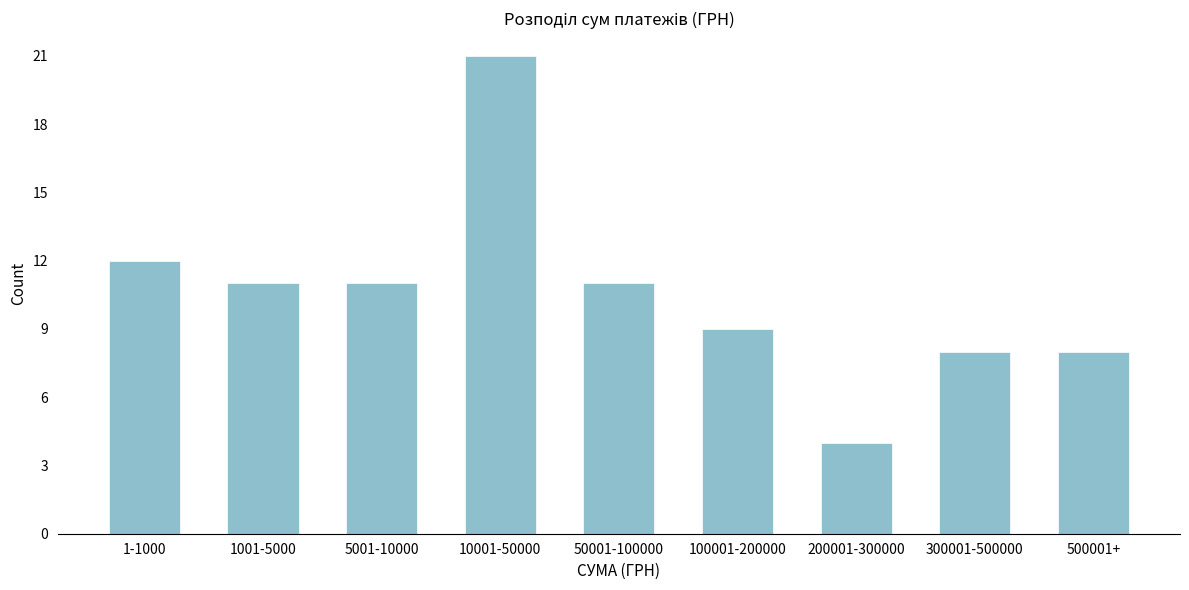

Reading left to right, transcribe all the data shown in this chart.

12	11	11	21	11	9	4	8	8